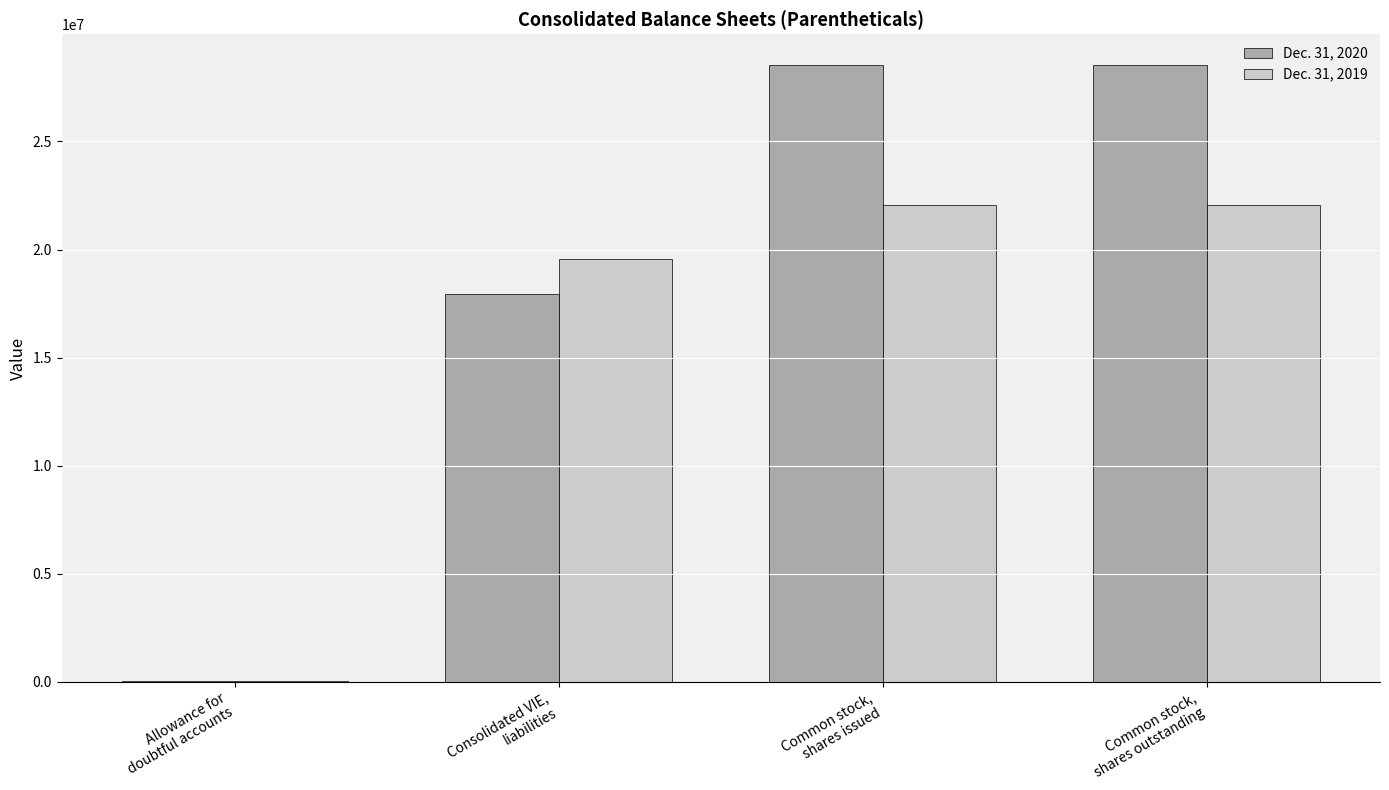

What is the total value across all series at Common stock,
shares issued?

50590632